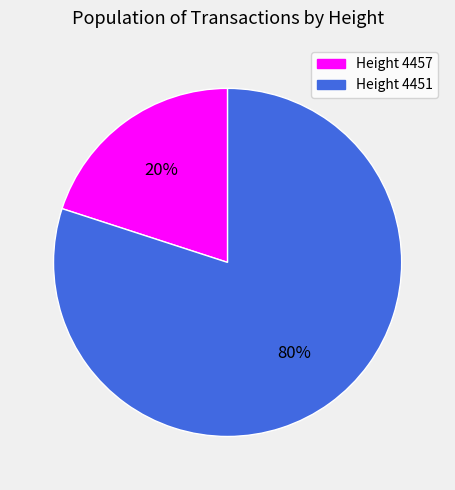

Is there a majority slice in this chart?

Yes